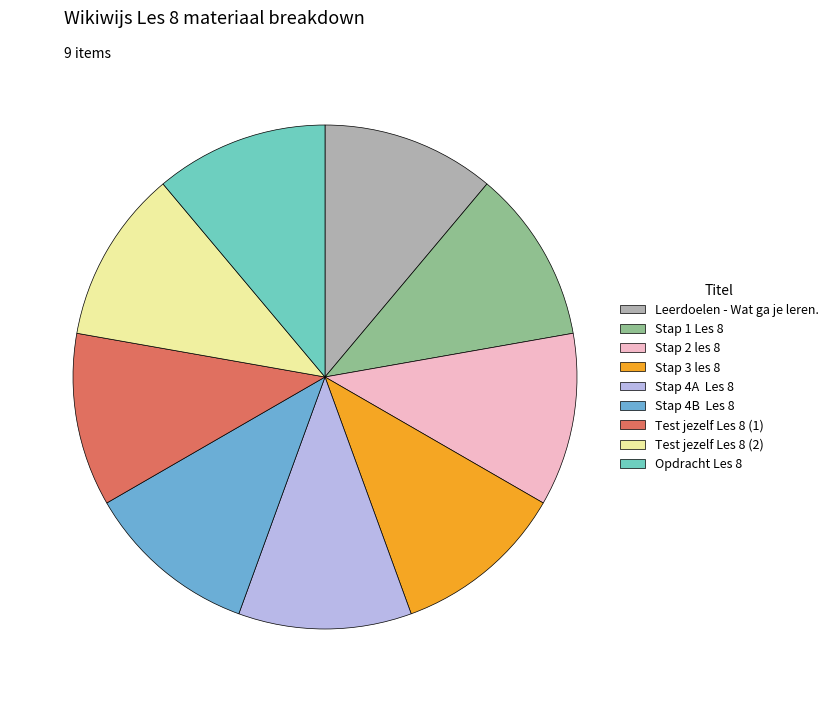

Count the number of slices in the pie.

9